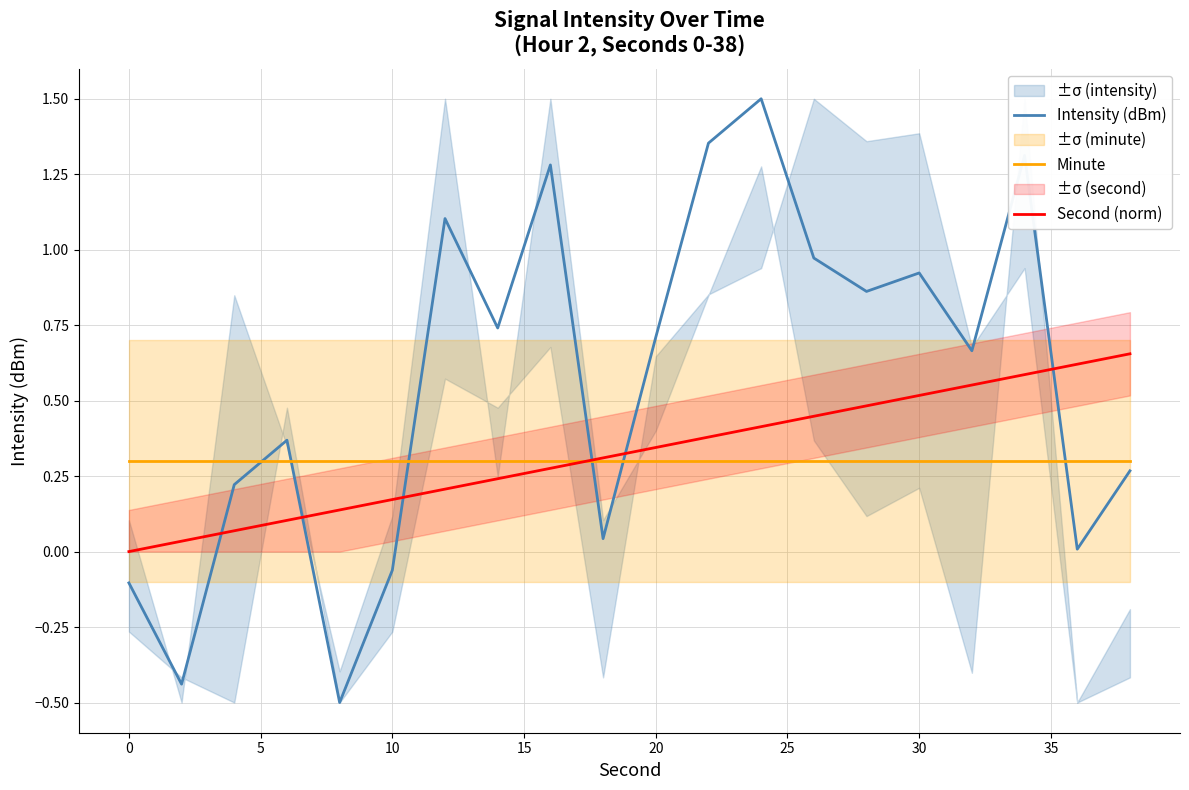

What is the difference between the second highest and second lowest values in the Second (norm) series?

0.6